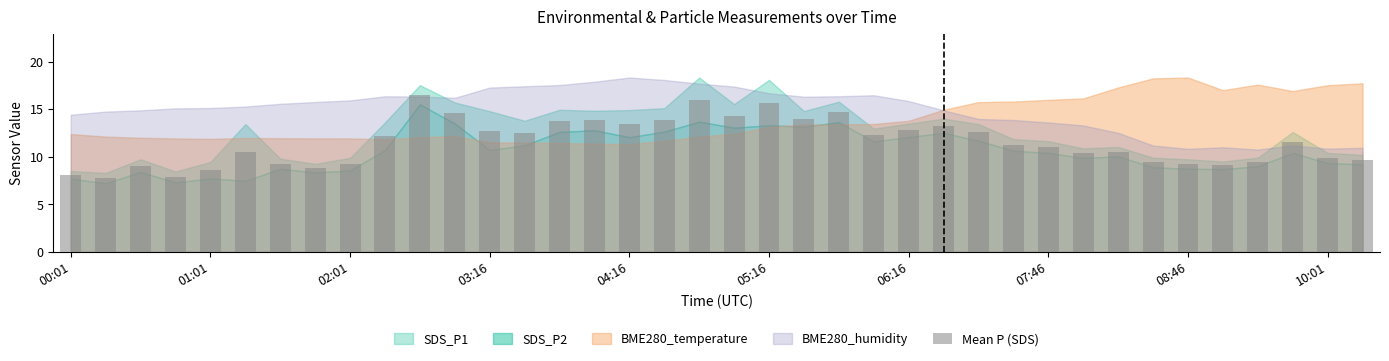

What is the smallest value displayed?

7.8